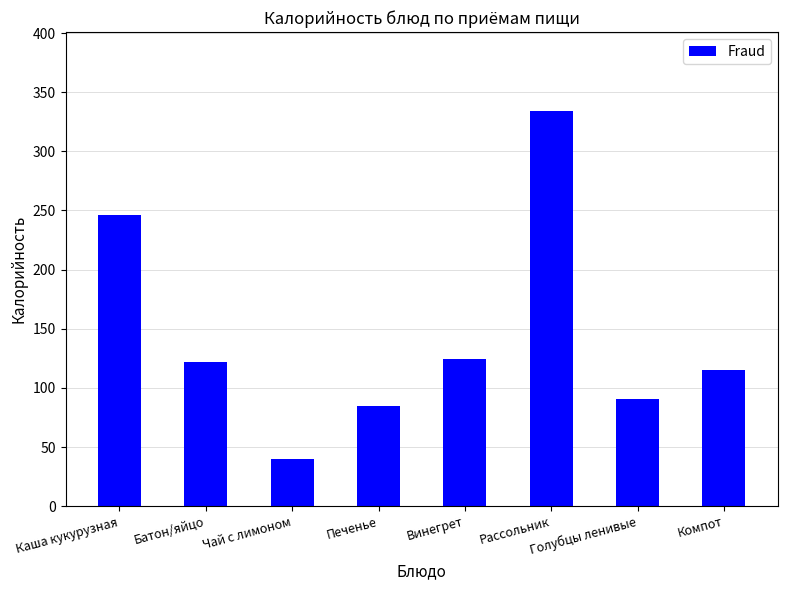

What is the minimum value shown in the chart?

40